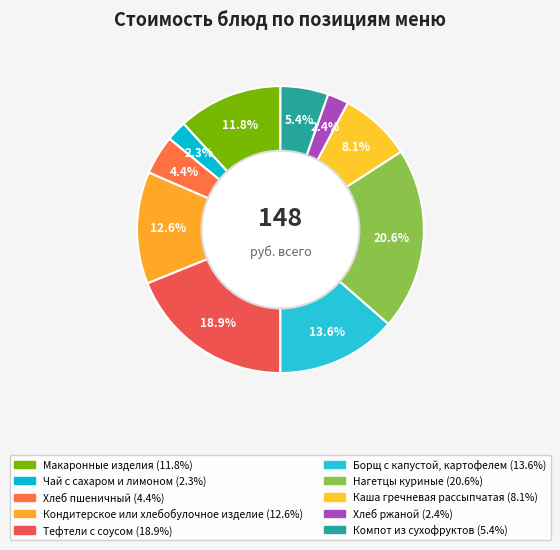

How many slices are in this pie chart?

10